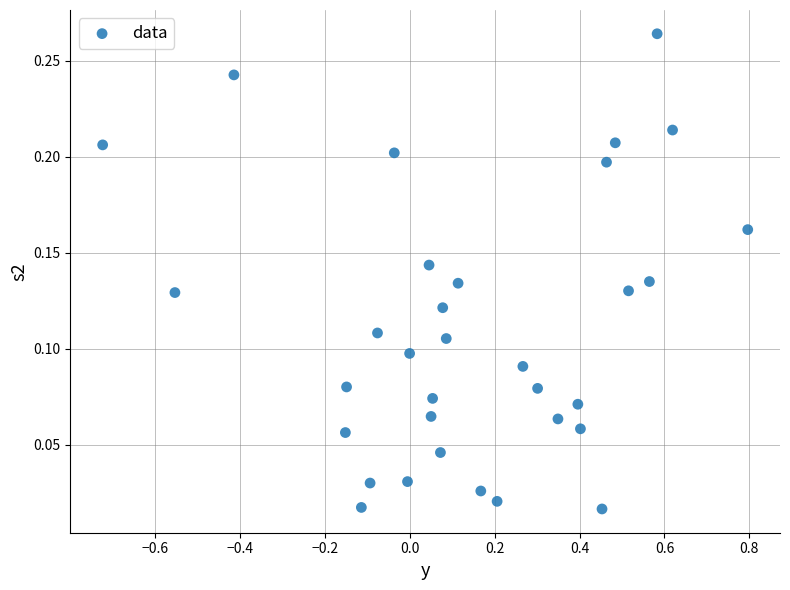

What is the range of X values (max minus min)?

1.5